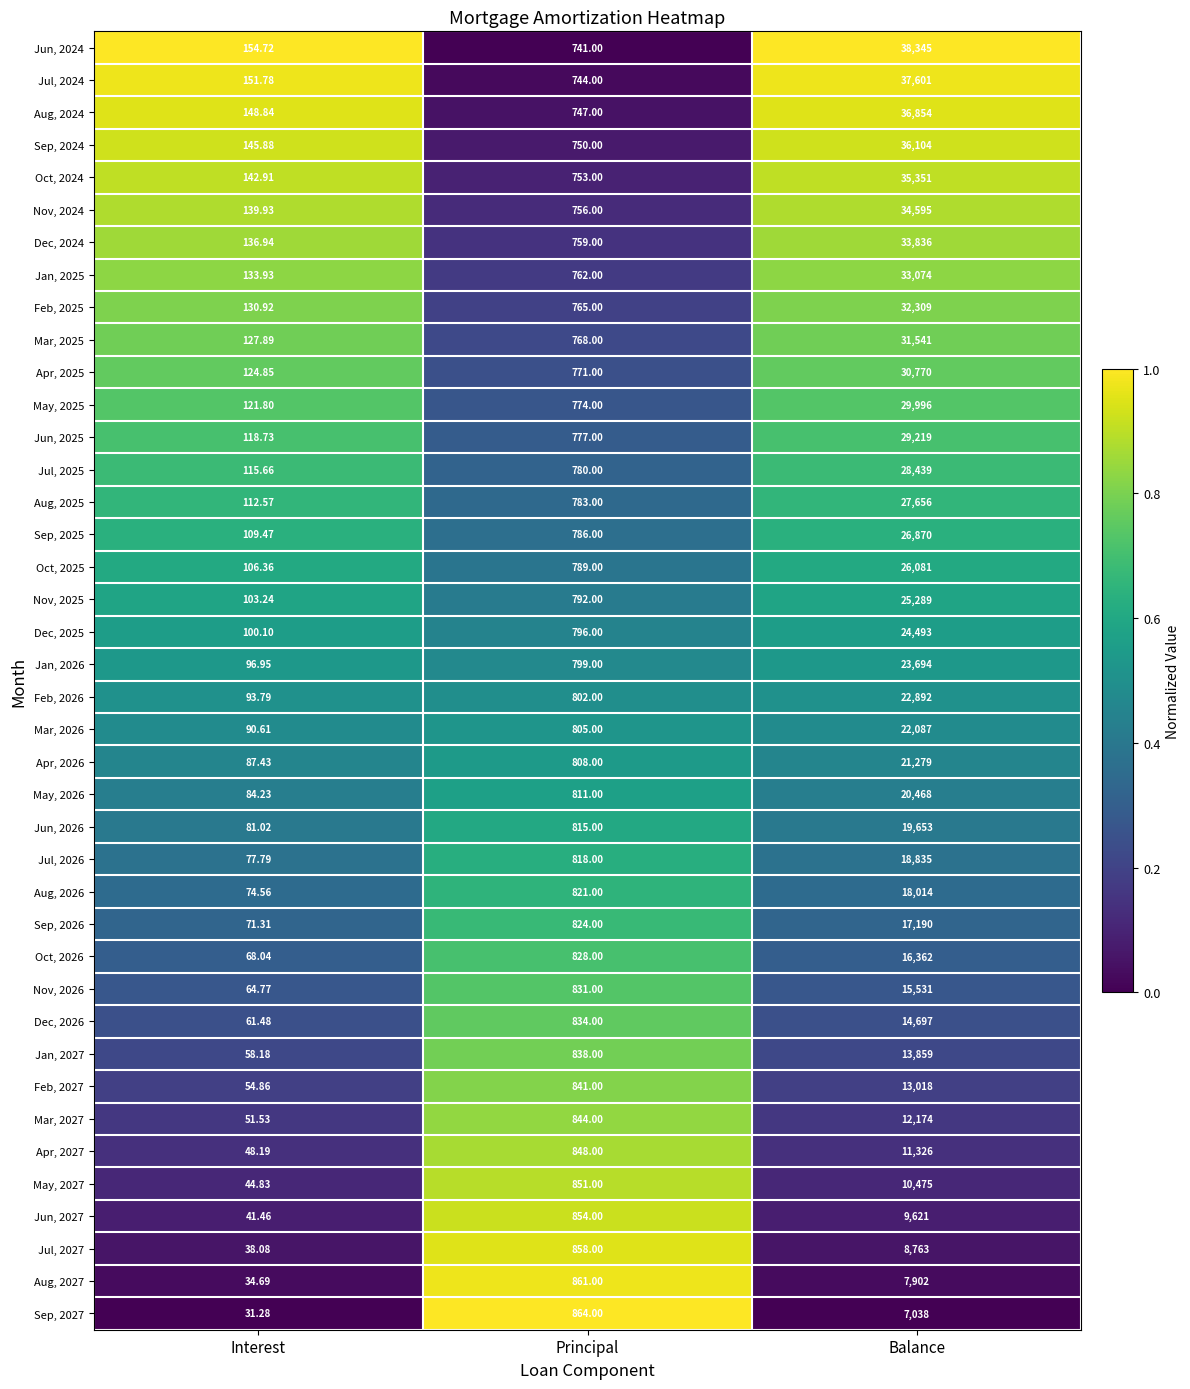

Which category has the highest value across all series?

Balance